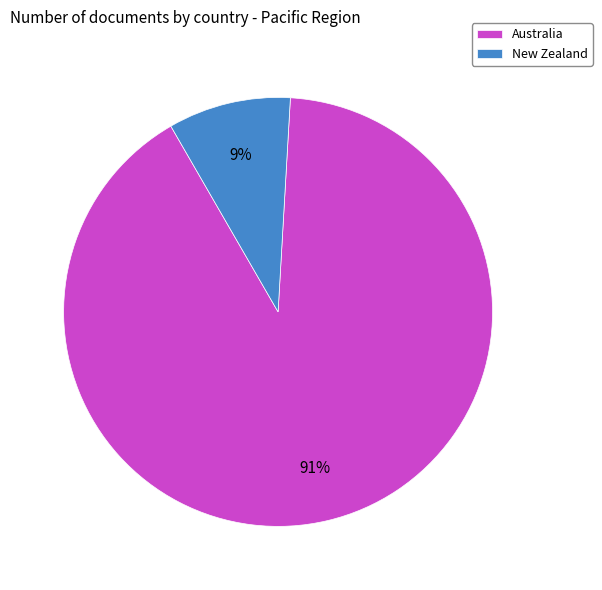

To the nearest percent, what is the average slice percentage?

50%